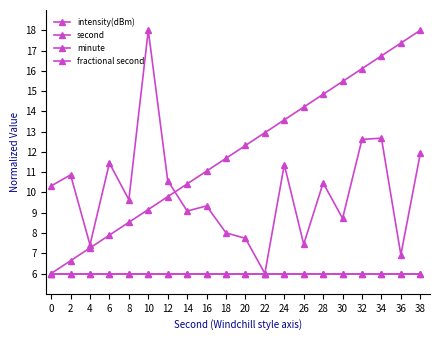

How many values in the second series are below 12?

10